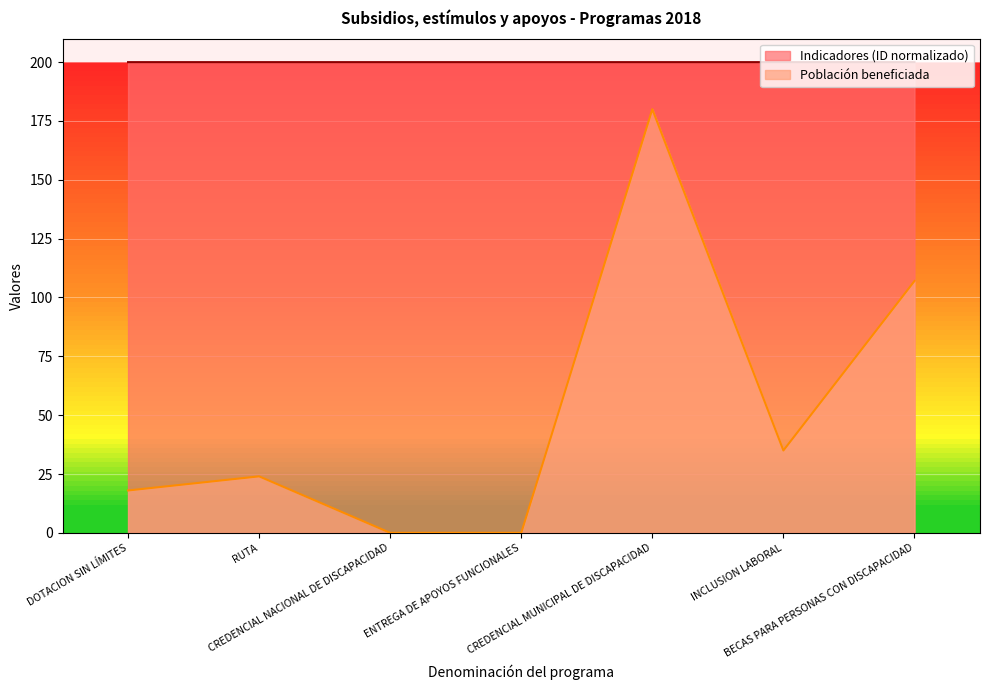

How many distinct data groups are displayed?

2